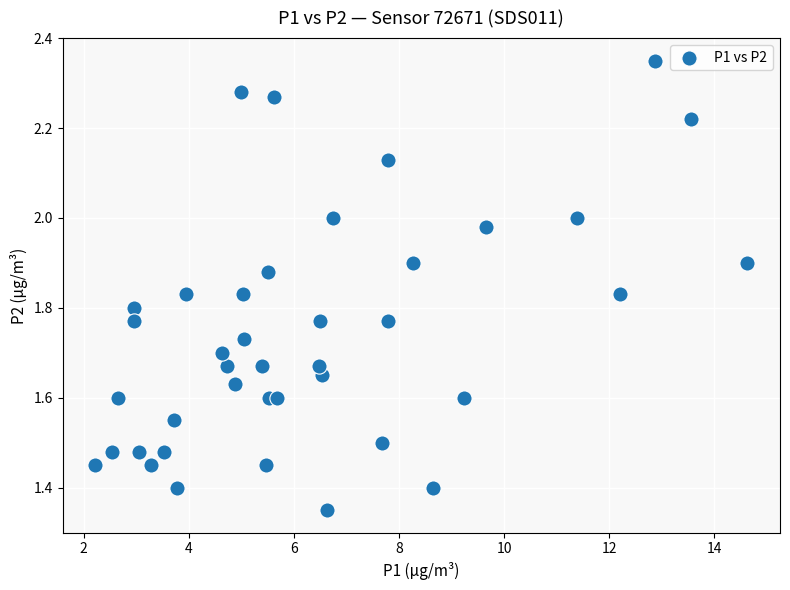

What is the range of Y values (max minus min)?

1.0